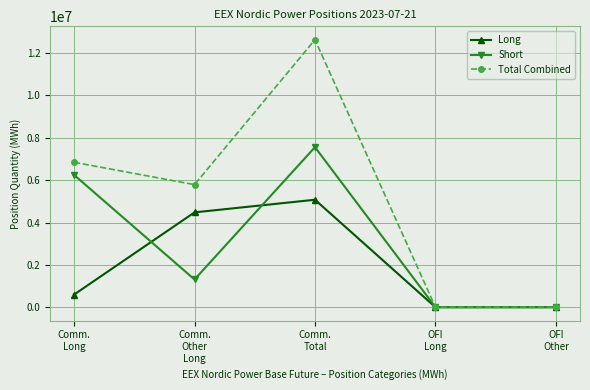

Does the chart display data point markers on the line(s)?

Yes